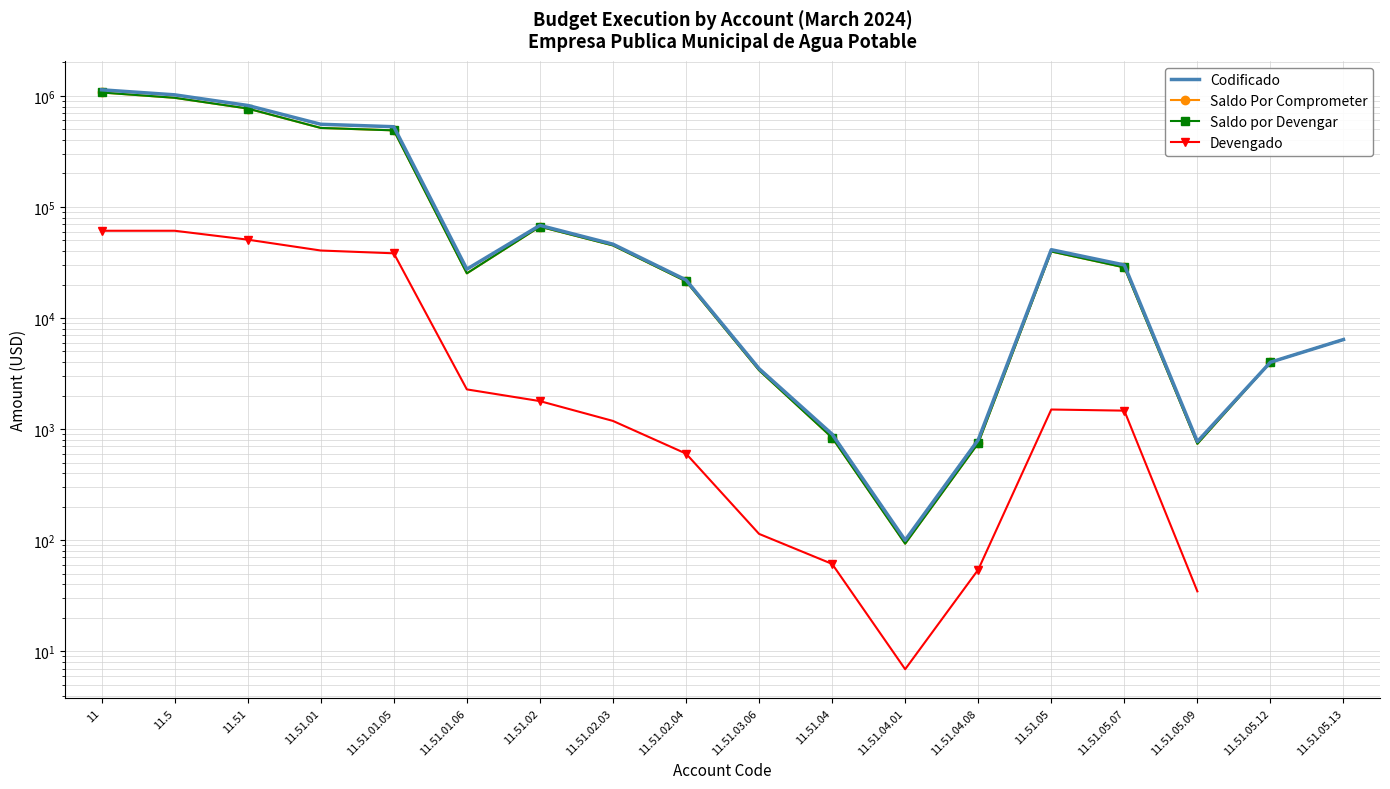

Which series changed the most between 11.51.03.06 and 11.51.05.09?

Codificado